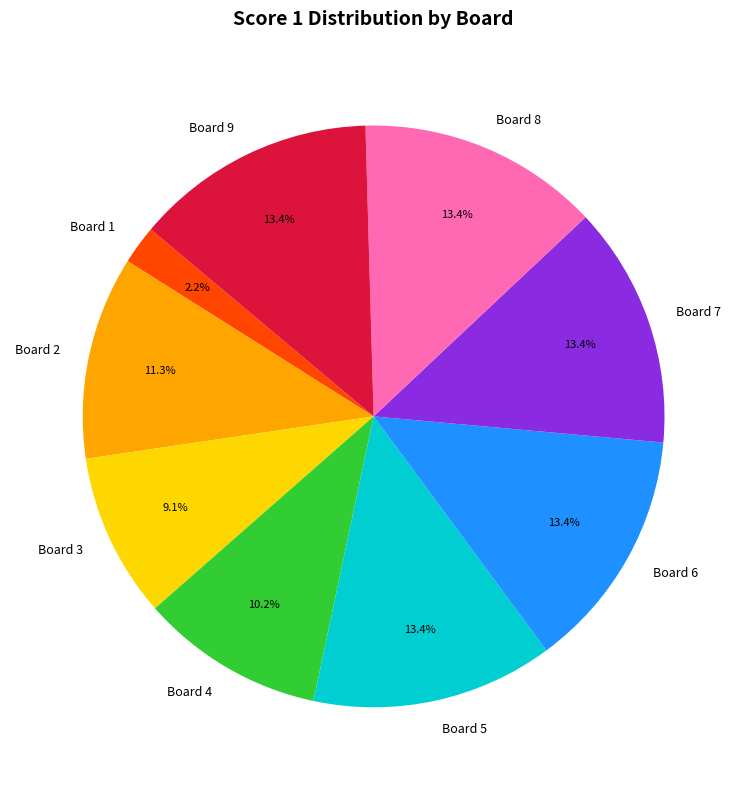

Which slice is the smallest?

Board 1